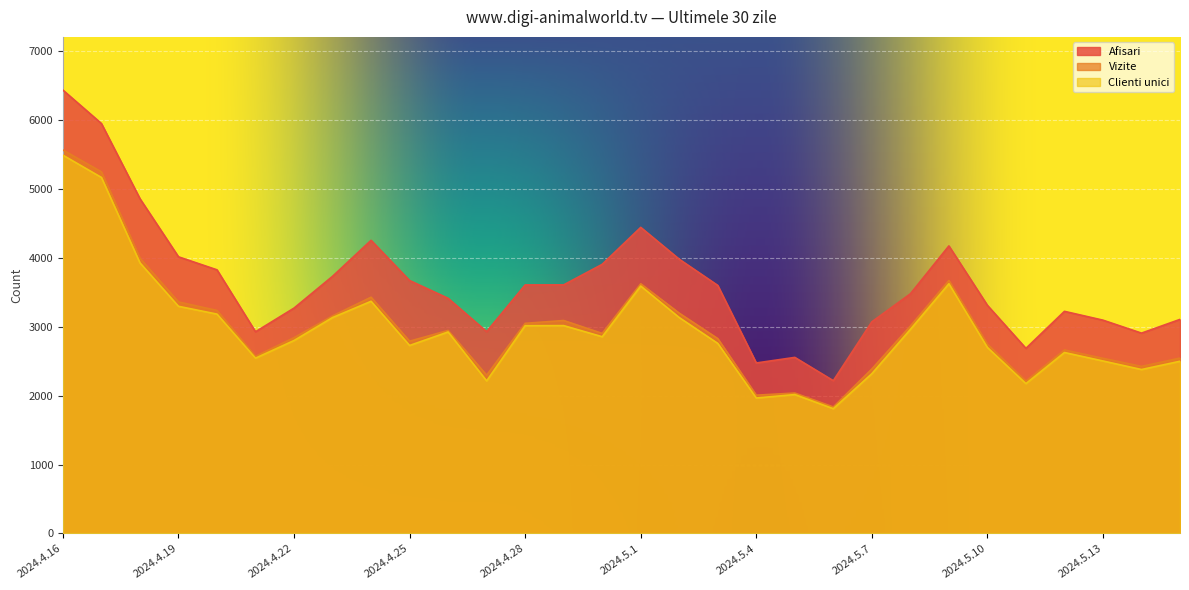

The Vizite series shows 970 at 2024.5.6. True or false?

False